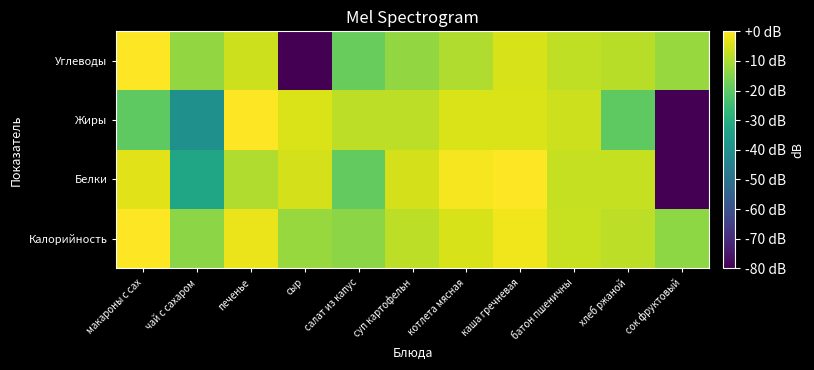

Which category has the lowest value across all series?

сок фруктовый